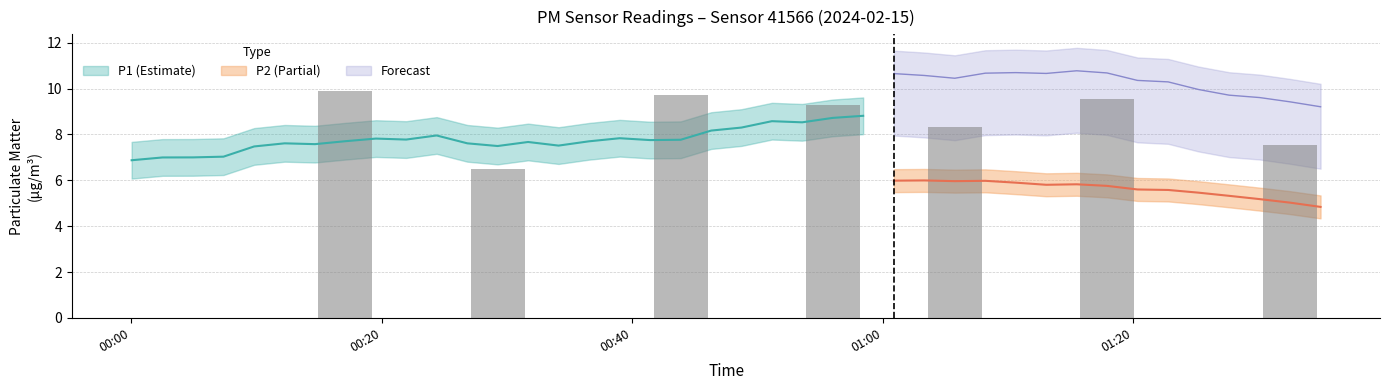

What is the sum of all P2 values?

209.2